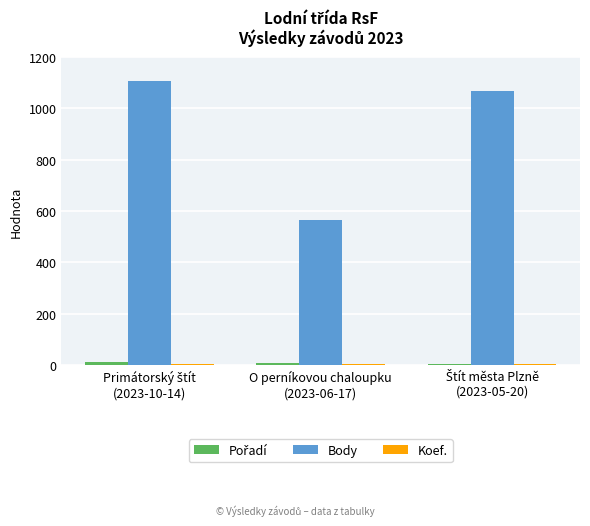

Which series has the largest total across all categories?

Body